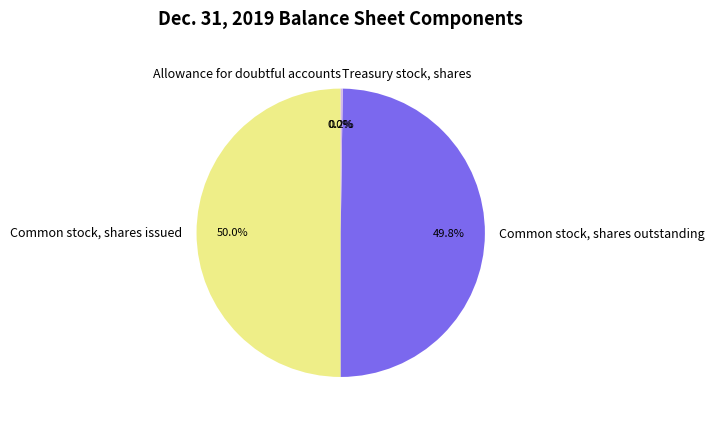

What percentage is NOT represented by Common stock, shares issued?

50.0%